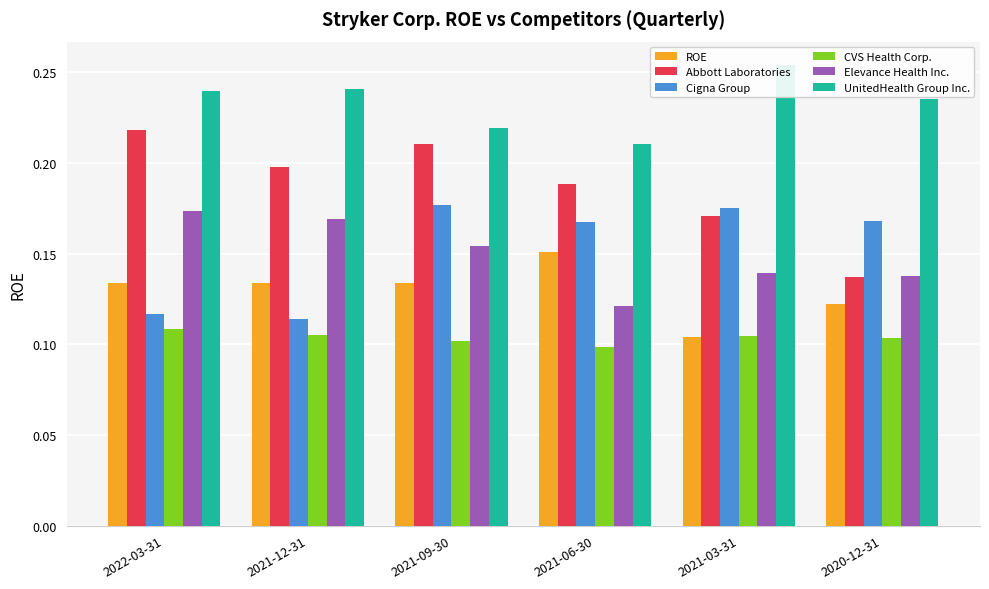

Which series has the largest total across all categories?

UnitedHealth Group Inc.